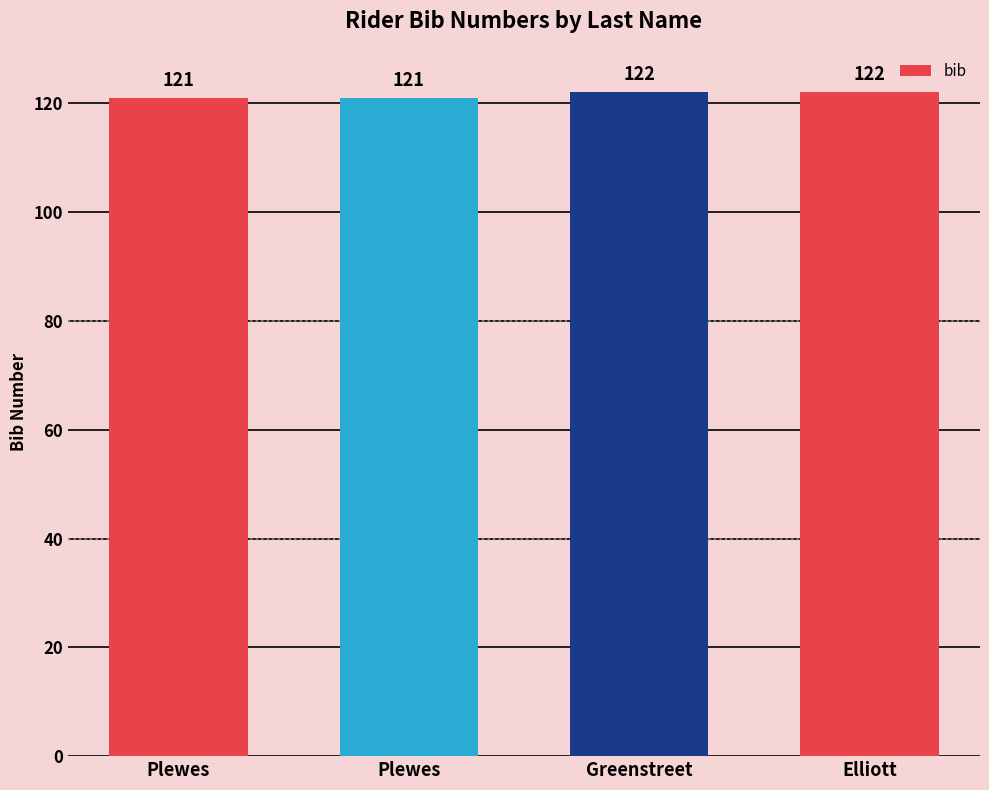

What is the sum of all values?

486